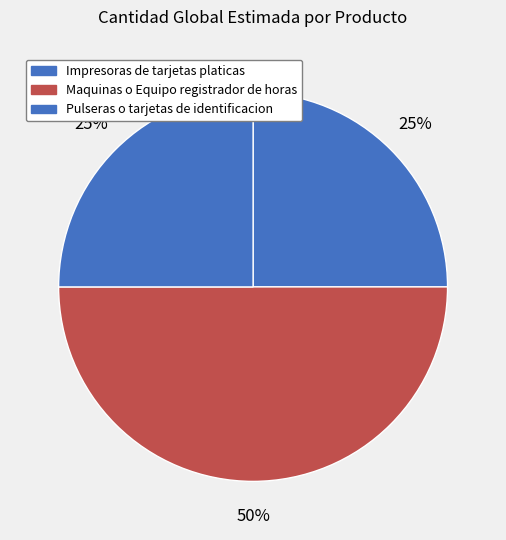

The Maquinas o Equipo registrador de horas slice represents 45% of the pie. True or false?

False